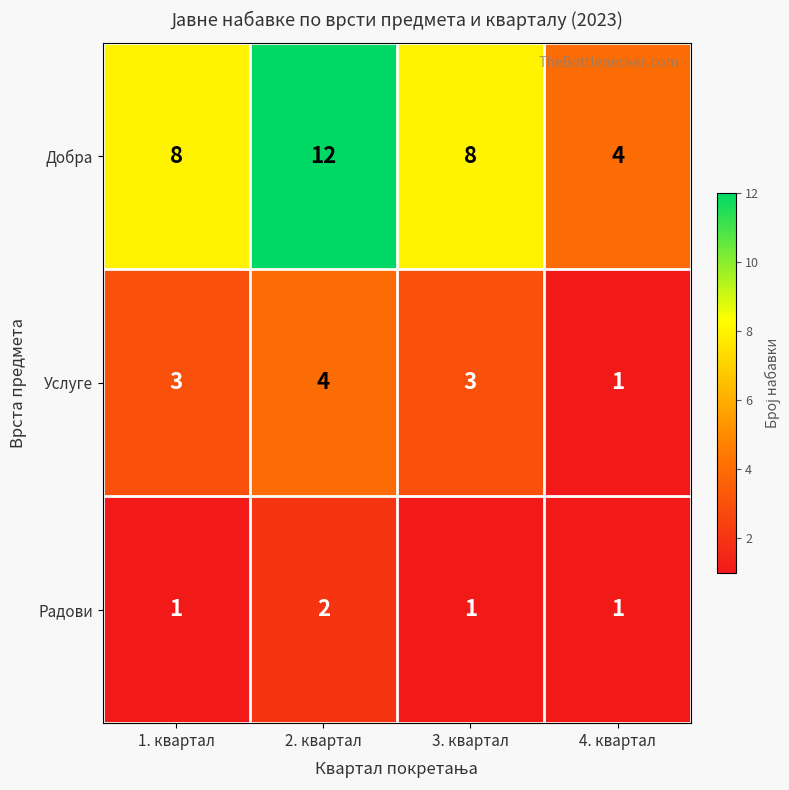

Between 2. квартал and 3. квартал, which series saw the biggest shift?

Добра